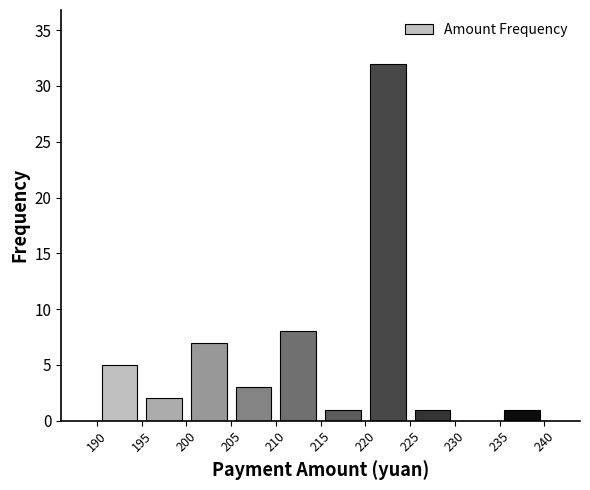

Reading left to right, transcribe this chart: for each bar, give the range it covers on the x-axis and its height. The values are not printed on the chart, so give them approximately, as read against the axis.

190 to 195: 5
195 to 200: 2
200 to 205: 7
205 to 210: 3
210 to 215: 8
215 to 220: 1
220 to 225: 32
225 to 230: 1
230 to 235: 0
235 to 240: 1